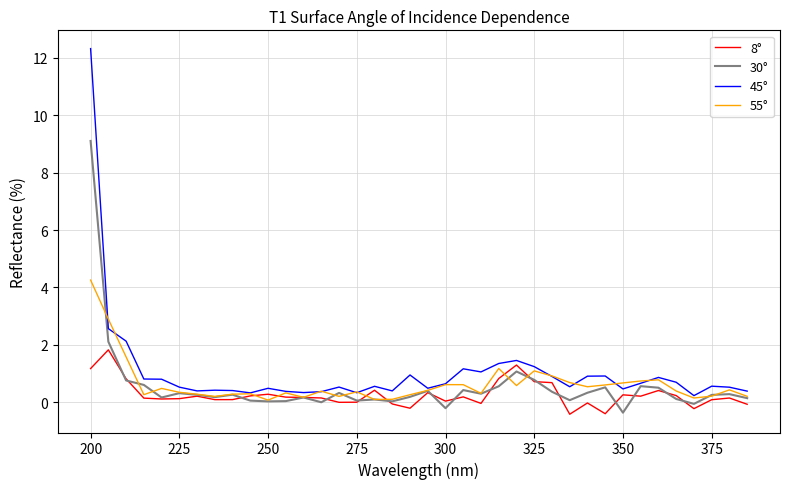

Which series has the largest range (max minus min)?

45°